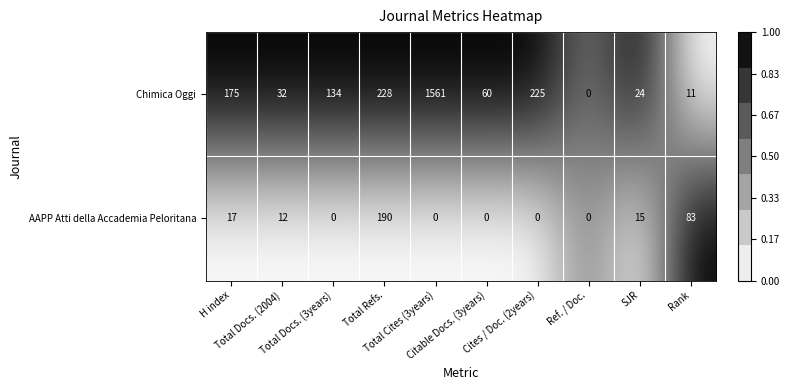

What is the greatest value displayed?

1561